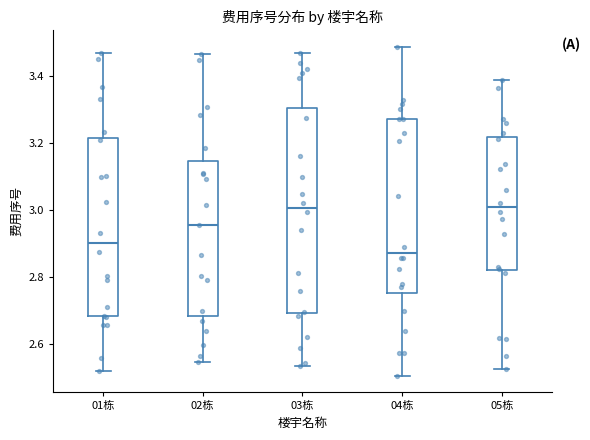

Which box's median line is the lowest?

04栋